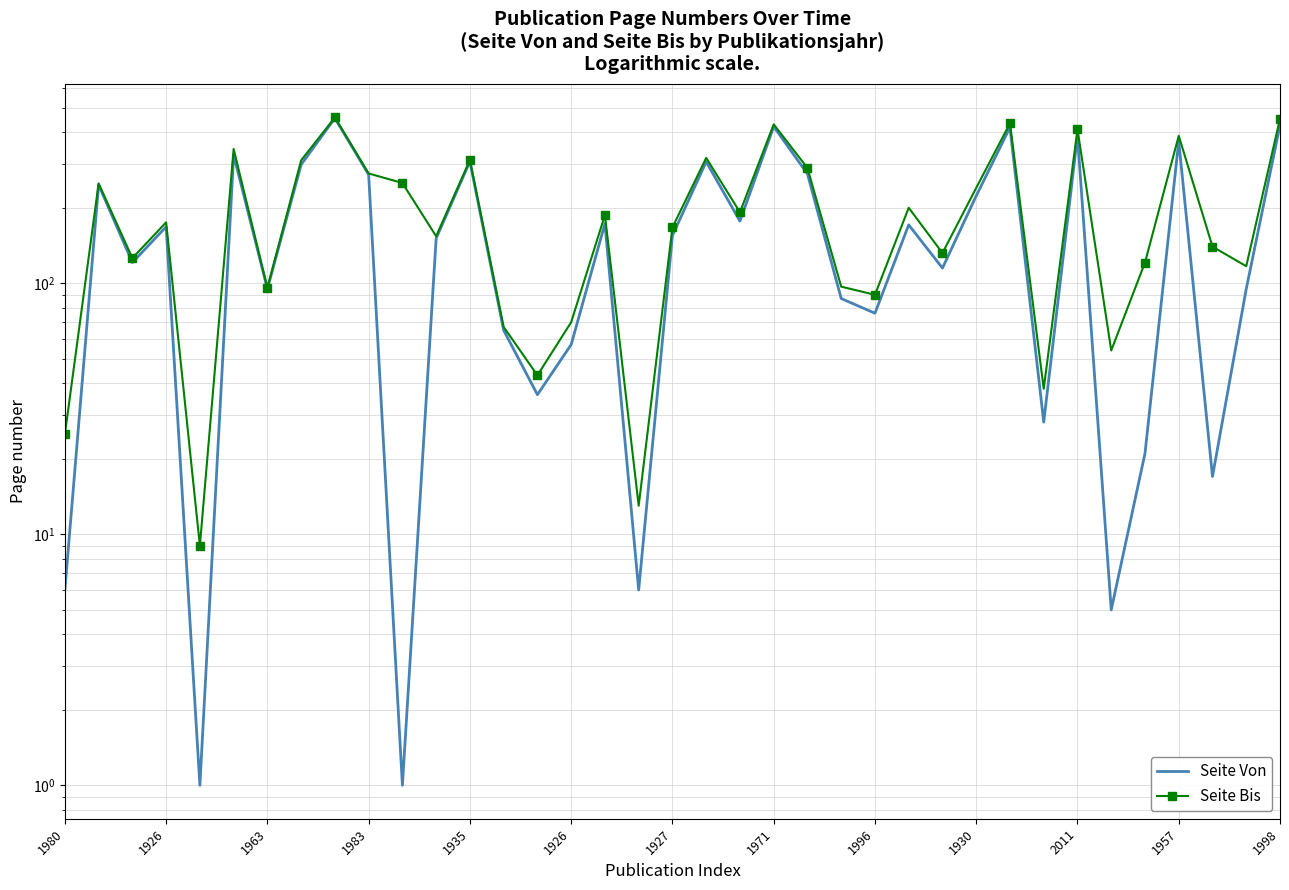

Is it true that Seite Bis equals 387 at 1957?

True